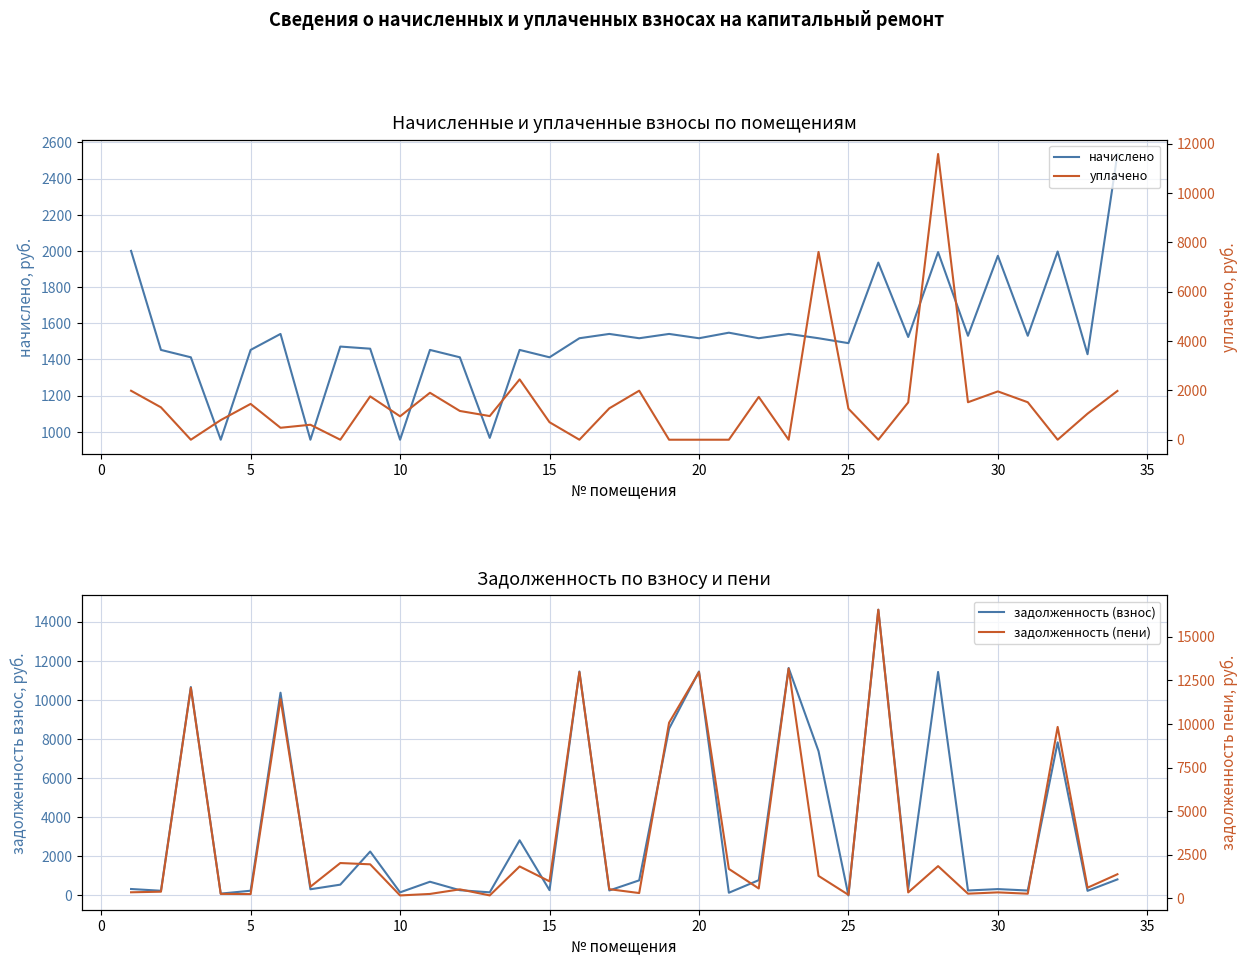

How many distinct data groups are displayed?

4